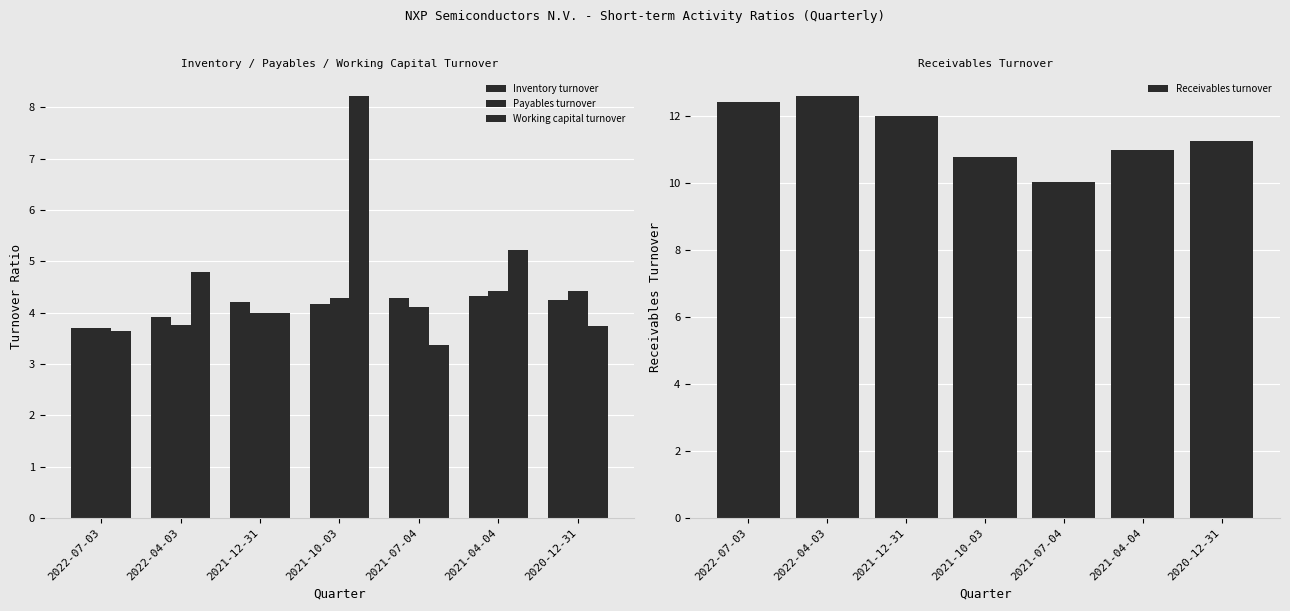

What is the approximate value of Receivables turnover at 2020-12-31?

11.3